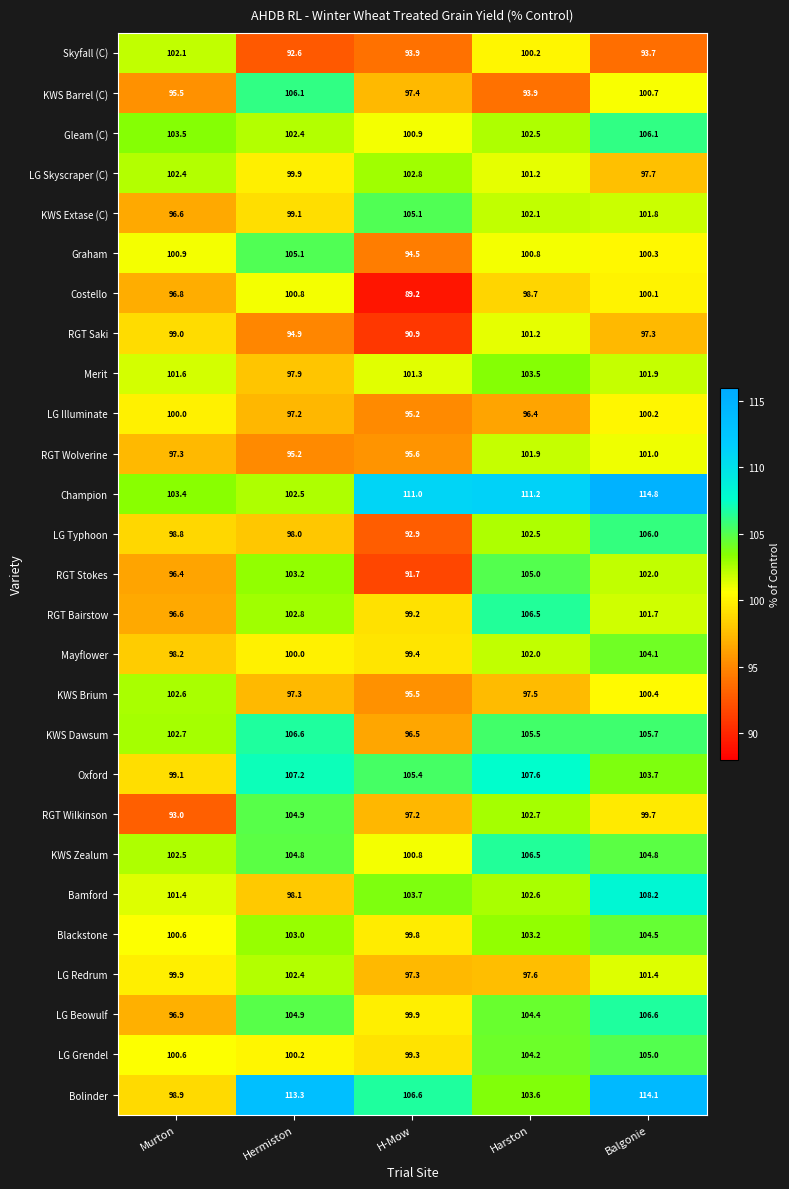

What is the maximum value shown in the chart?

114.8